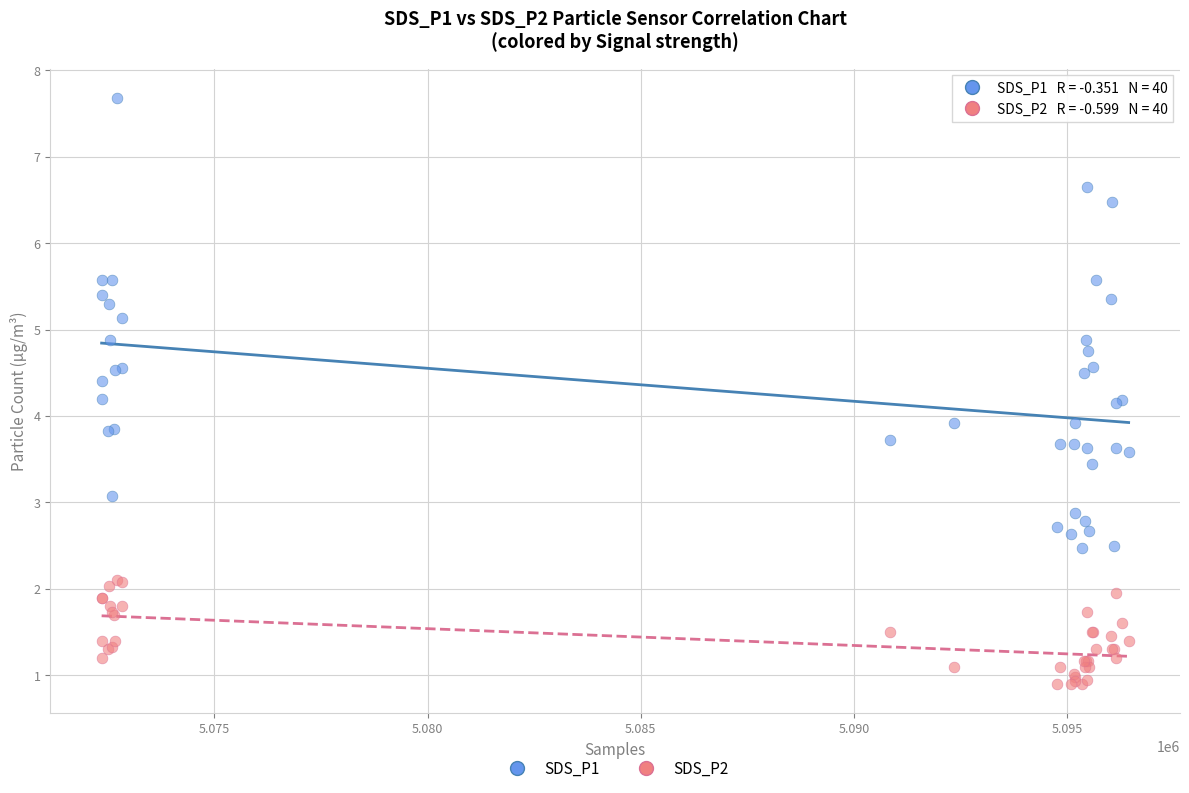

What is the X range (max minus min) for the scatter plot?

24089.0